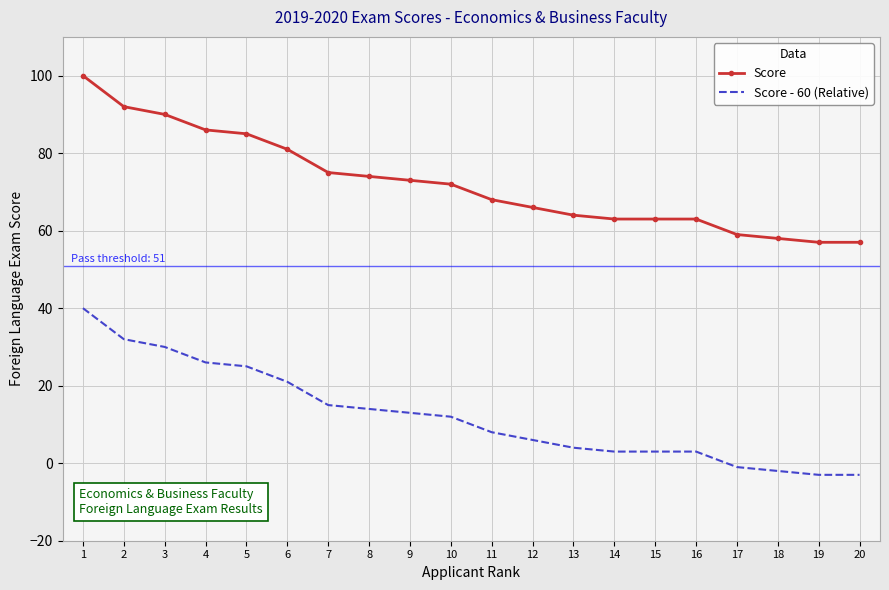

Rank the series by their maximum value, from highest to lowest.

Score, Score - 60 (Relative)